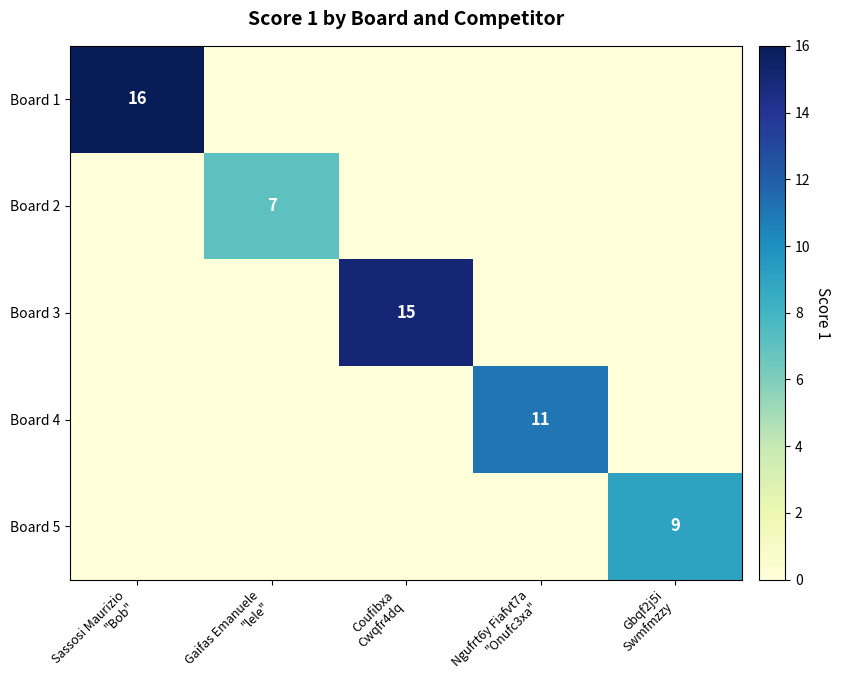

Is the value of Board 3 at Gbqf2j5i Swmfmzzy greater than the value of Board 4 at Ngufrt6y Fiafvt7a "Onufc3xa"?

No